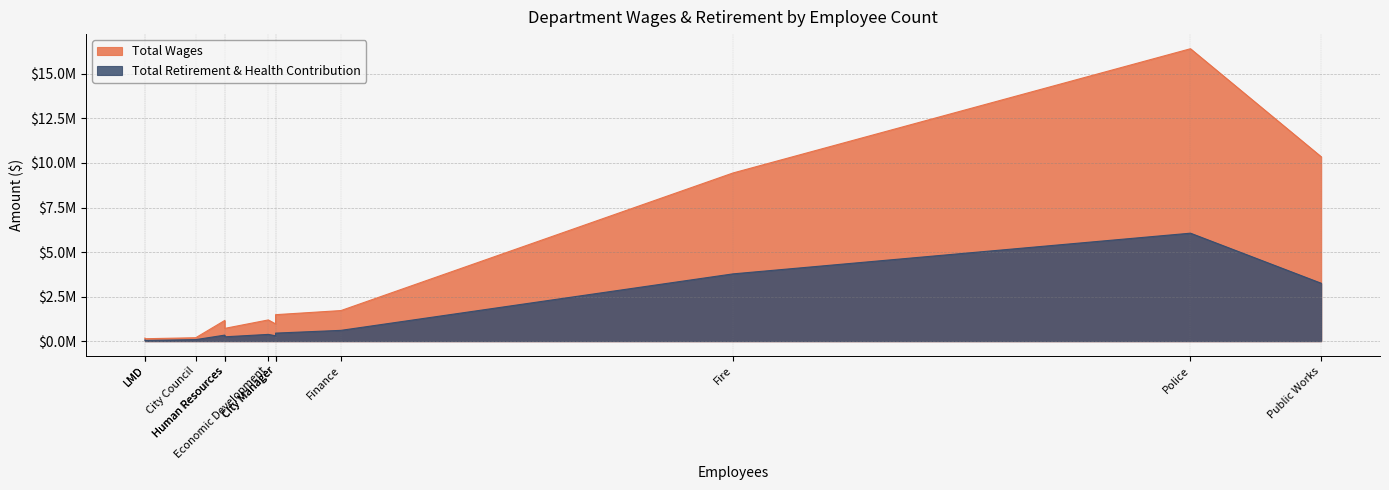

What is the minimum value for Total Retirement & Health Contribution?

40316